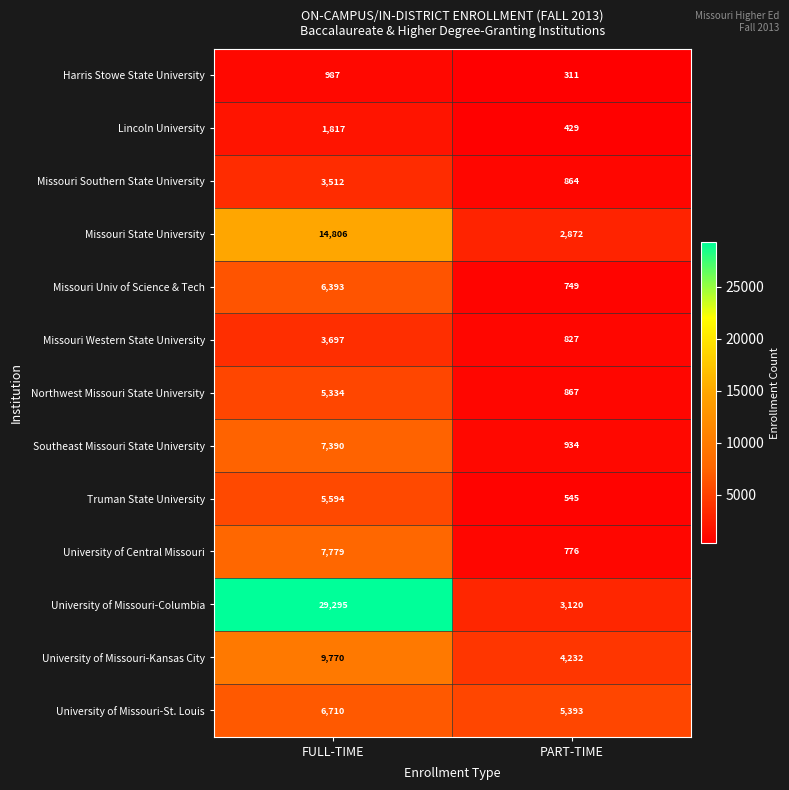

The value of Missouri Univ of Science & Tech at FULL-TIME is 8770. True or false?

False